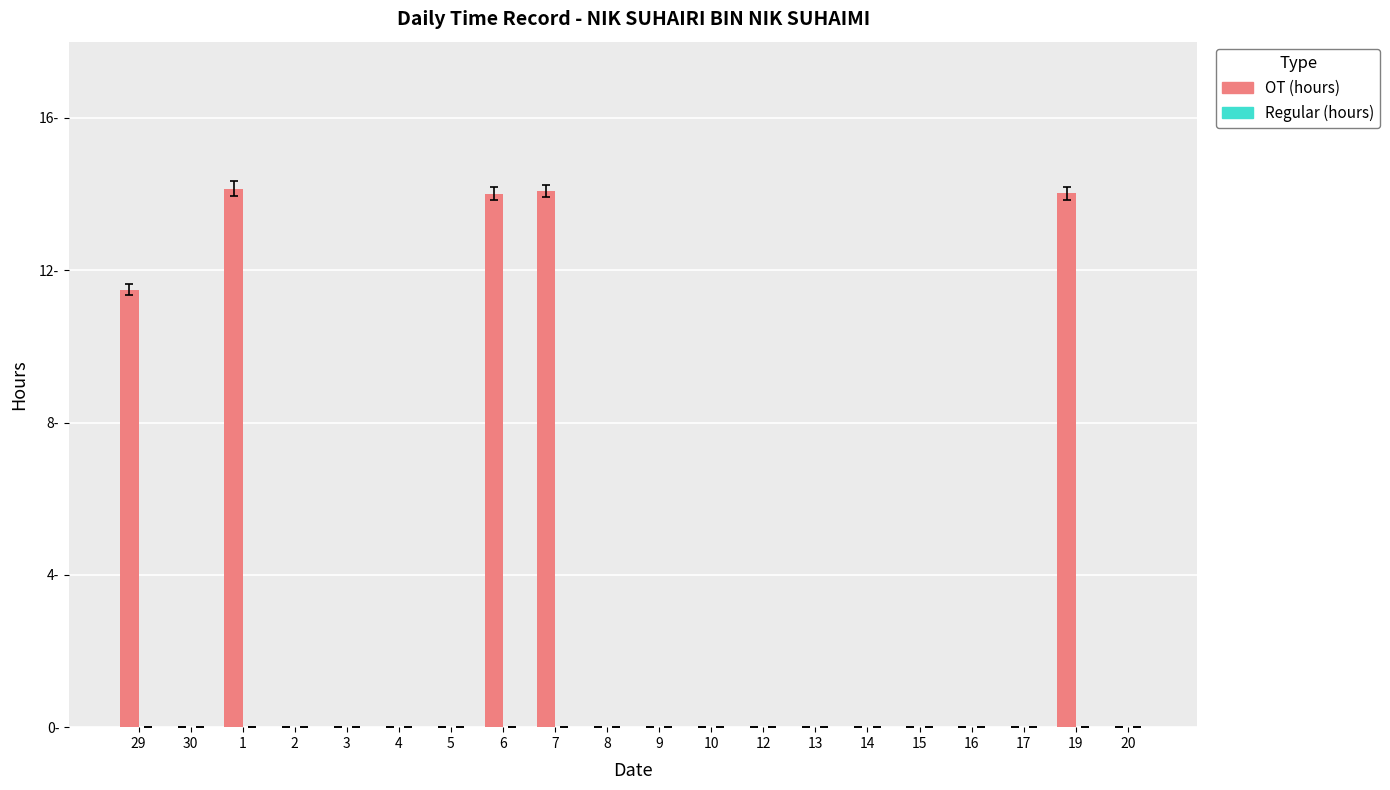

What is the greatest value displayed?

14.1